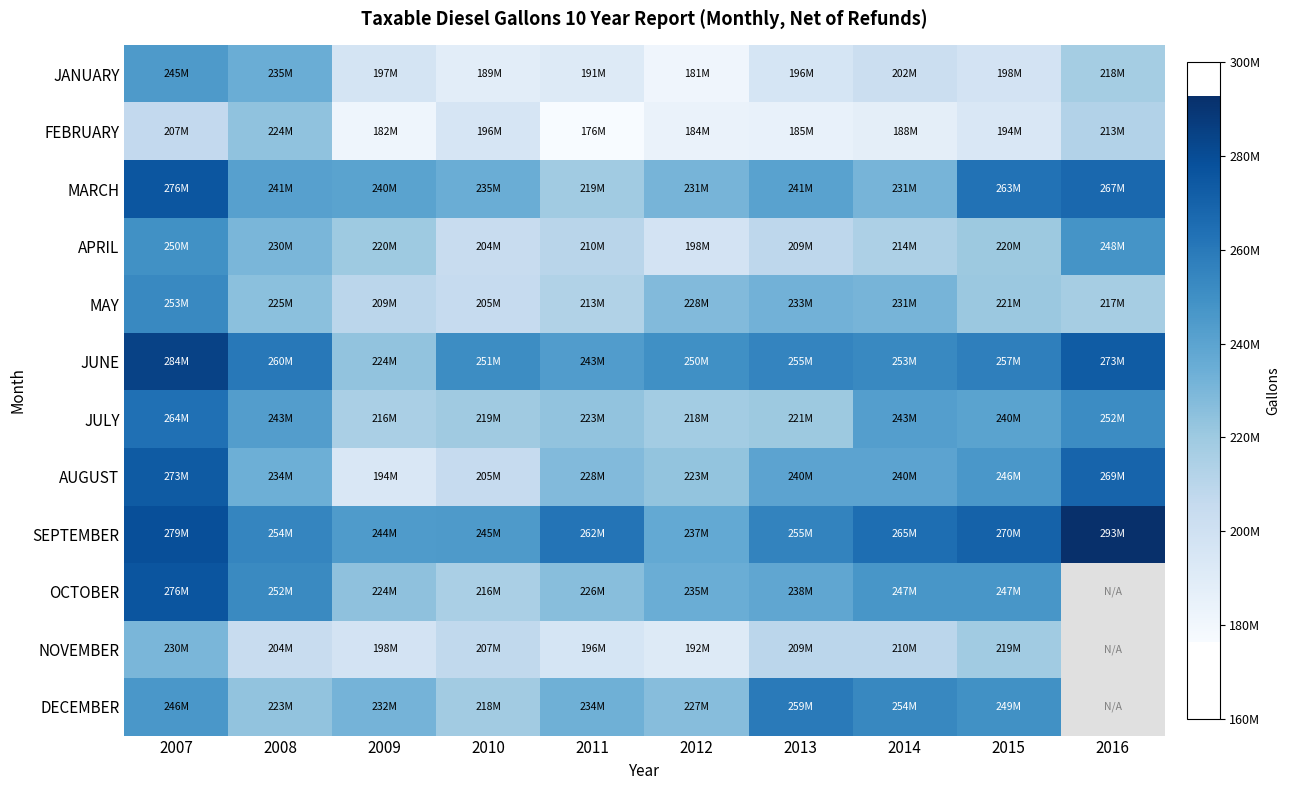

At 2012, list the series in order from smallest to largest.

JANUARY, FEBRUARY, NOVEMBER, APRIL, JULY, AUGUST, DECEMBER, MAY, MARCH, OCTOBER, SEPTEMBER, JUNE